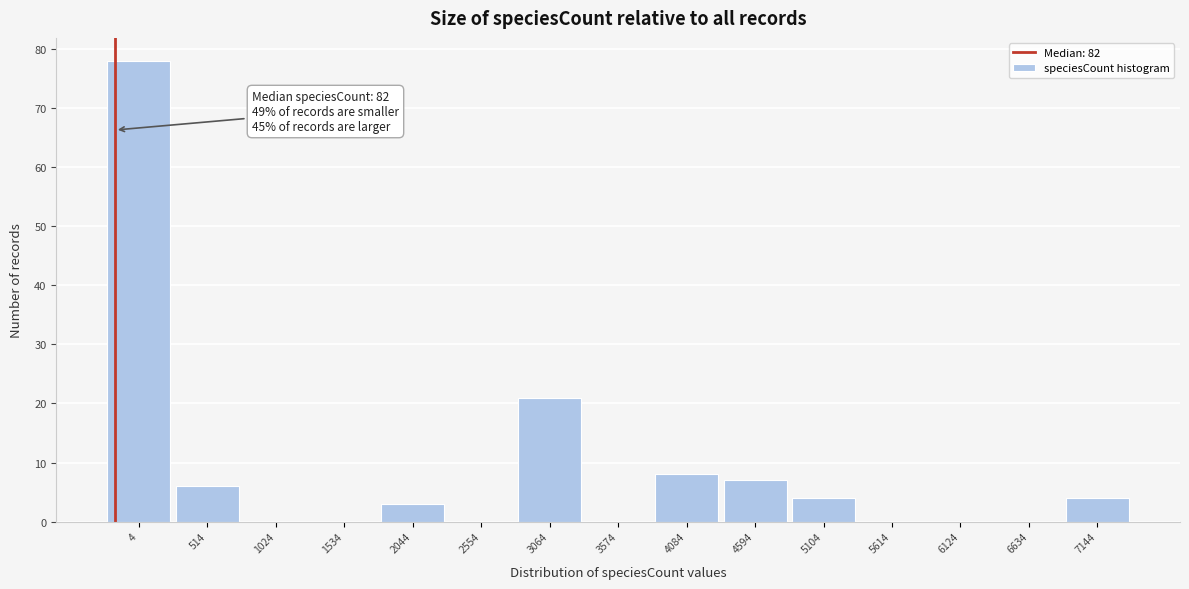

Reading right to left, transcribe all the data shown in this chart.

7144=4	6634=0	6124=0	5614=0	5104=4	4594=7	4084=8	3574=0	3064=21	2554=0	2044=3	1534=0	1024=0	514=6	4=78